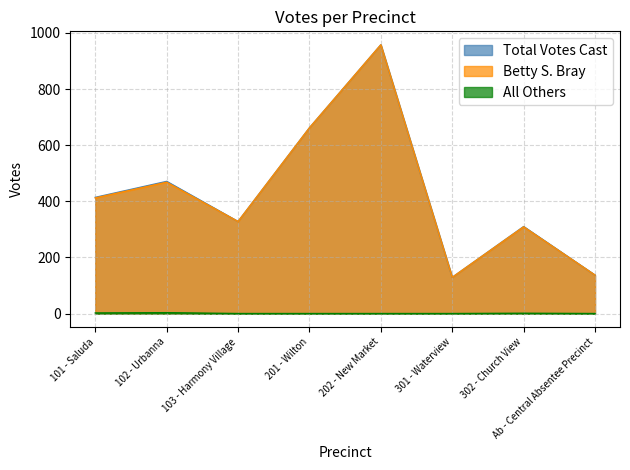

True or false: All Others has a value of 0 at 103 - Harmony Village.

True